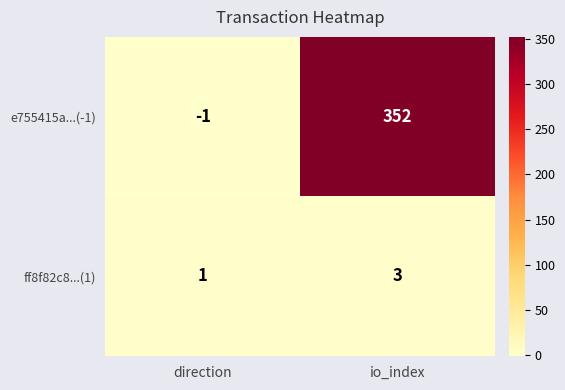

Reading left to right, extract all data points from this chart.

e755415a...(-1): -1	352
ff8f82c8...(1): 1	3